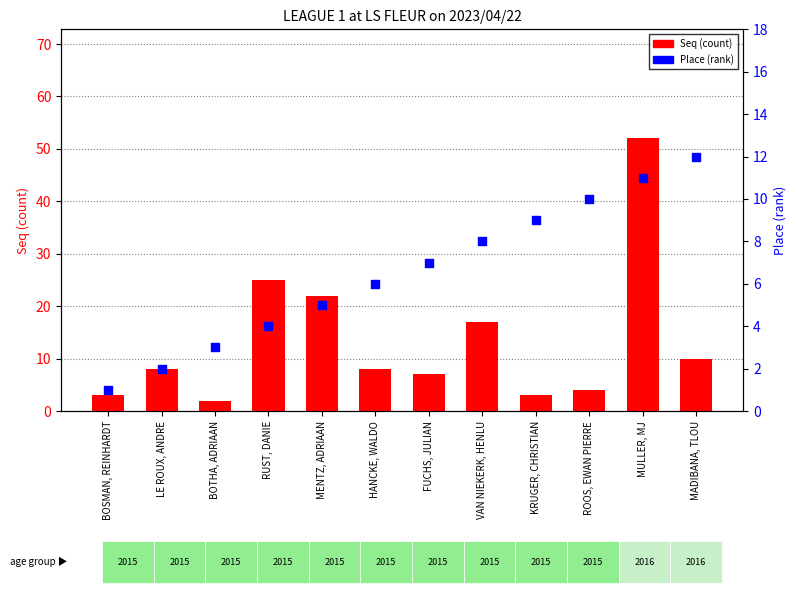

Is the value of Place (rank) at KRUGER, CHRISTIAN greater than the value of Seq (count) at LE ROUX, ANDRE?

Yes